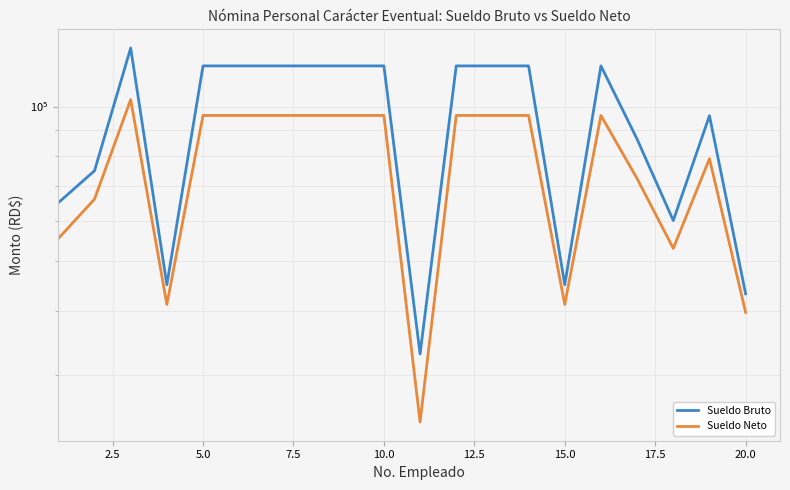

True or false: Sueldo Neto has a value of 64465.0 at 5.0.

False